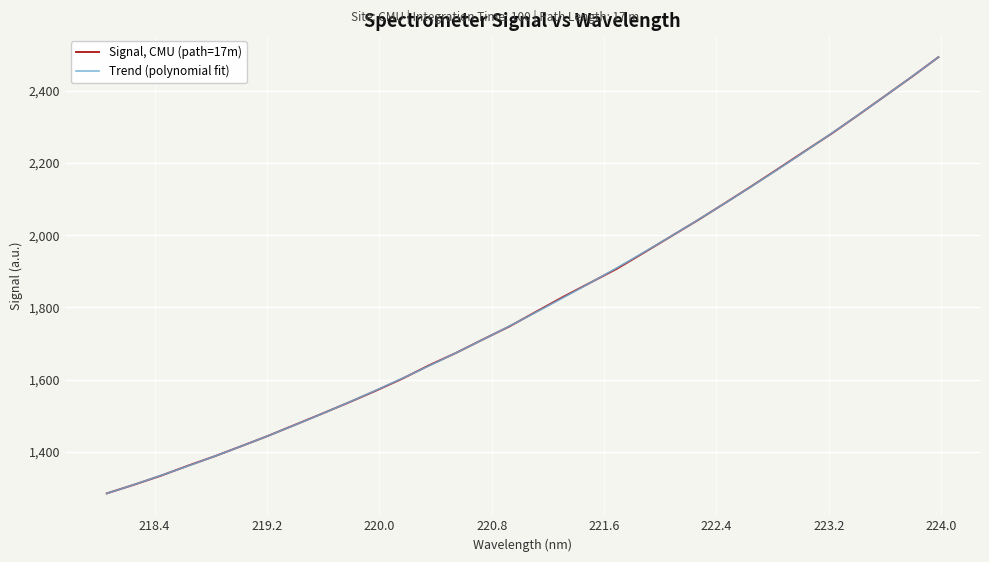

How many values exceed 1788?

16